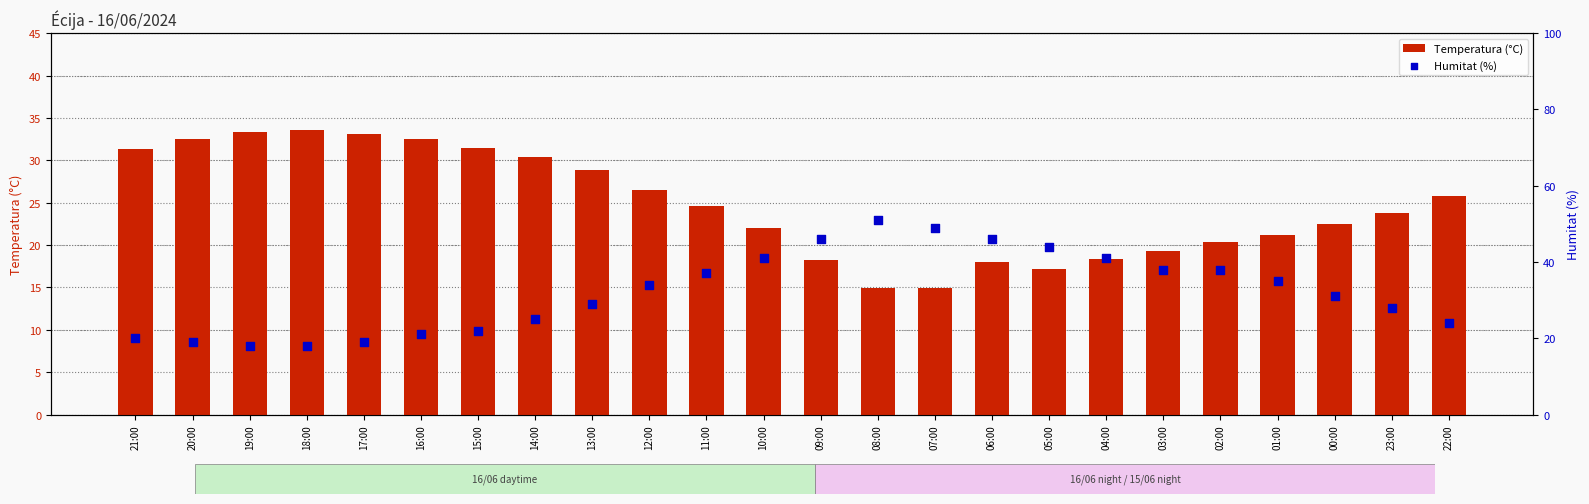

Which series contains the lowest Y value?

Temperatura (°C)